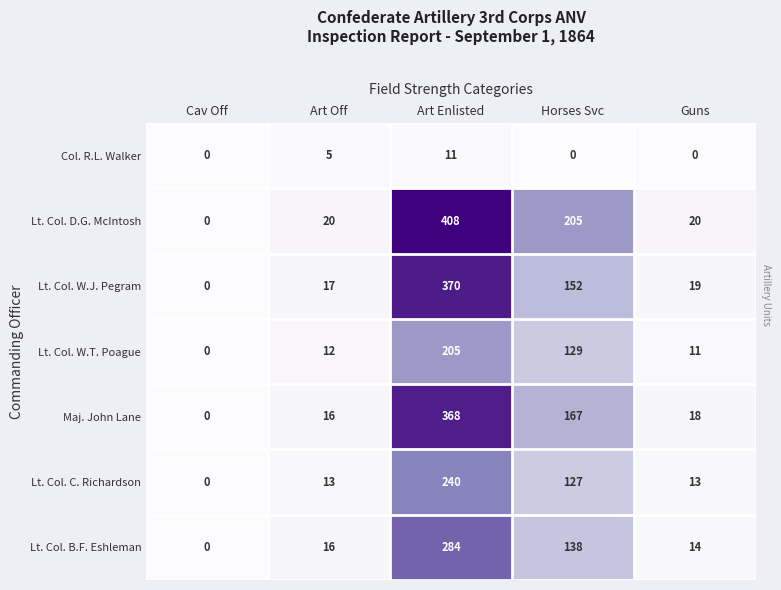

Rank the series by their maximum value, from lowest to highest.

Col. R.L. Walker, Lt. Col. W.T. Poague, Lt. Col. C. Richardson, Lt. Col. B.F. Eshleman, Maj. John Lane, Lt. Col. W.J. Pegram, Lt. Col. D.G. McIntosh